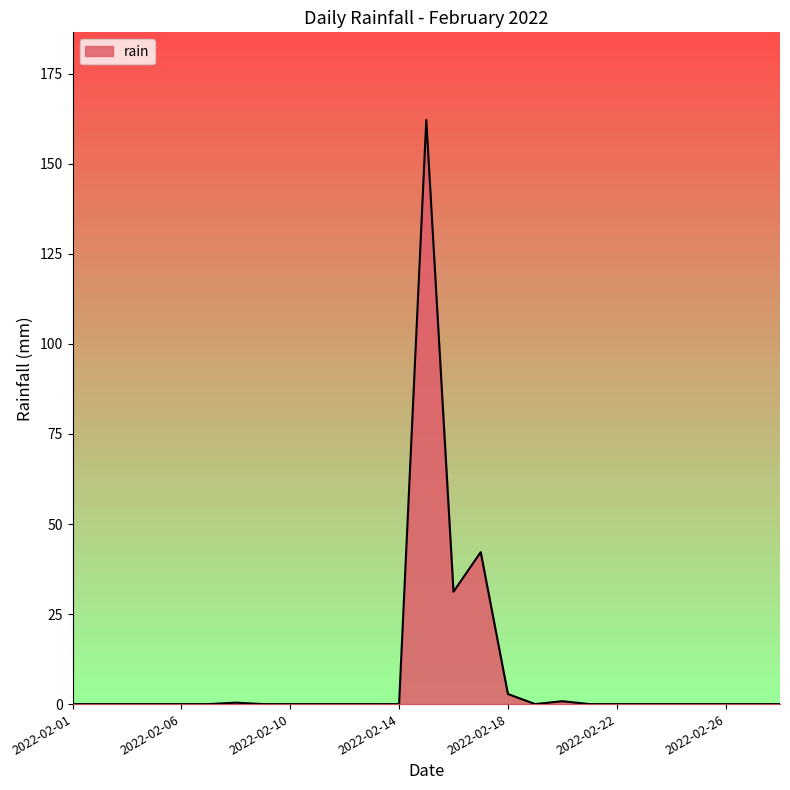

The chart shows a value of 0.0 at 2022-02-13. True or false?

True